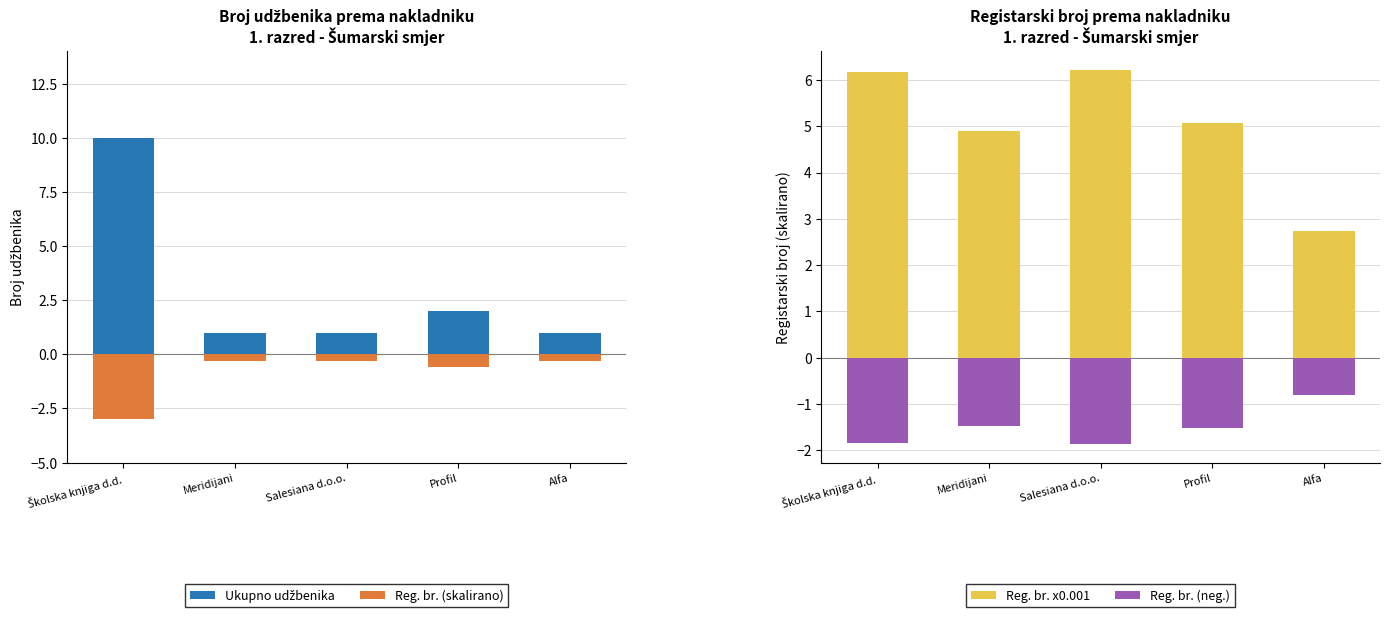

Rank the series at Školska knjiga d.d. from lowest to highest value.

Reg. br. (skalirano), Reg. br. (neg.), Reg. br. x0.001, Ukupno udžbenika